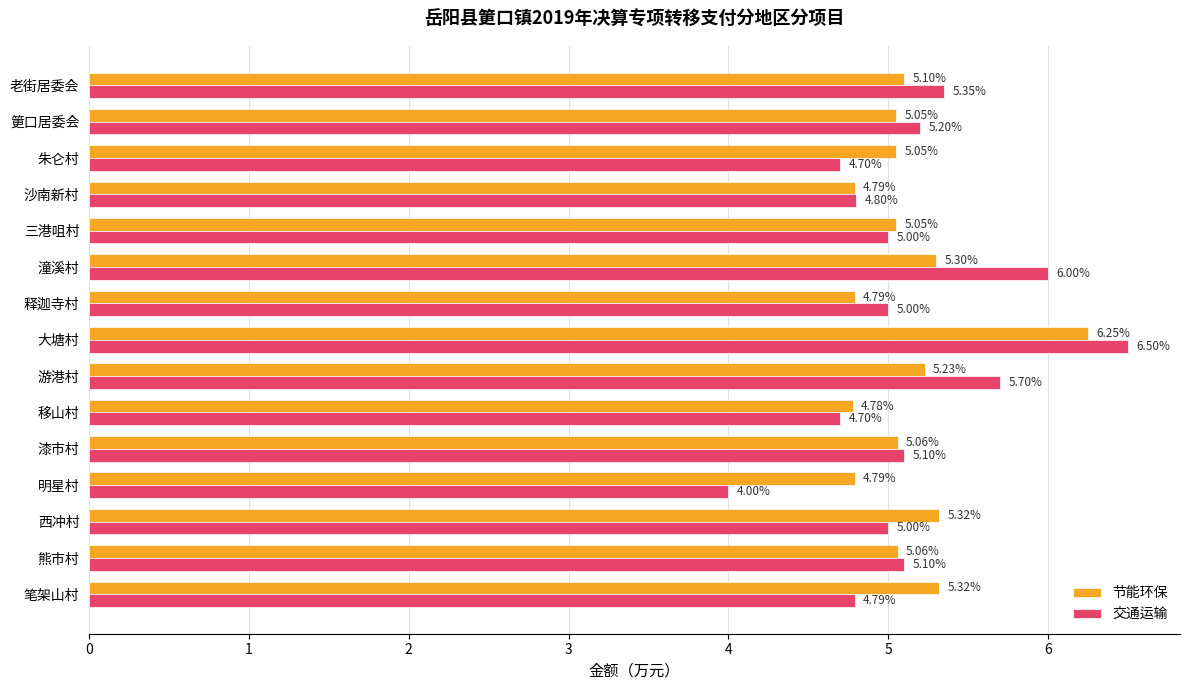

At which category is the sum across all series the highest?

大塘村